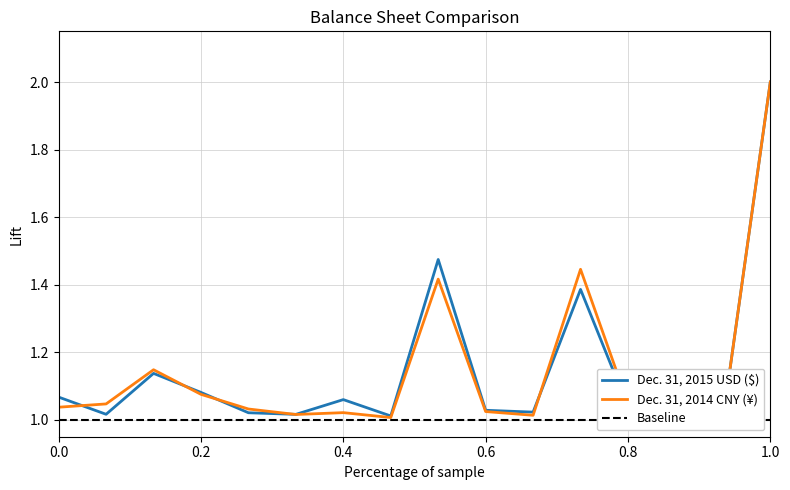

What is the difference between the maximum and second lowest values in the Dec. 31, 2014 CNY (¥) series?

1.0